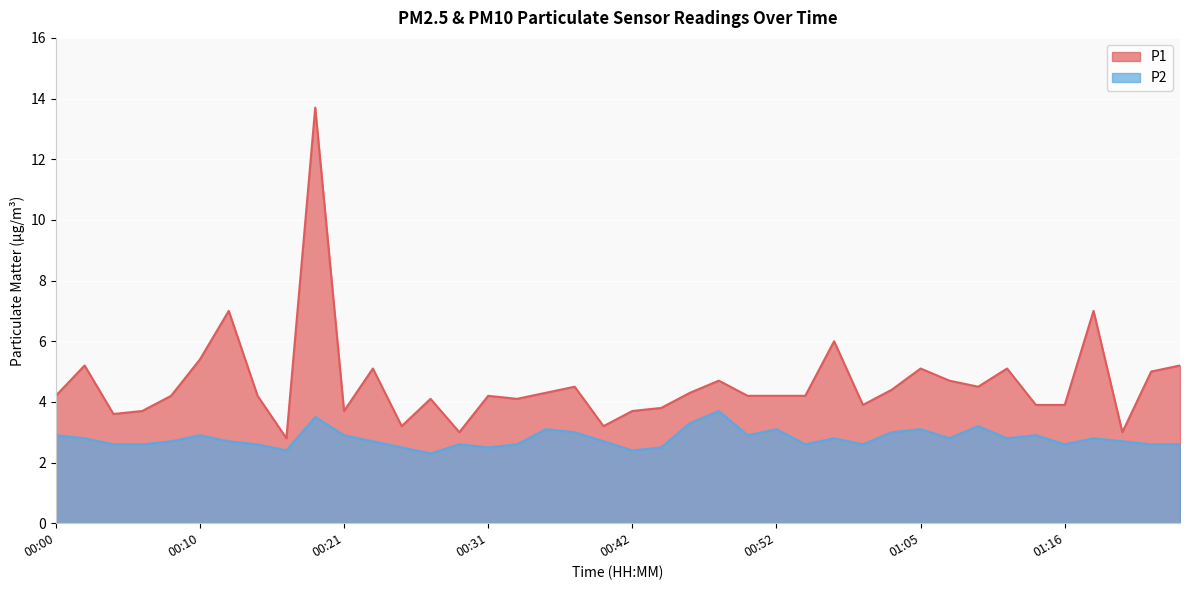

Read the P2 value at 01:14.

2.9